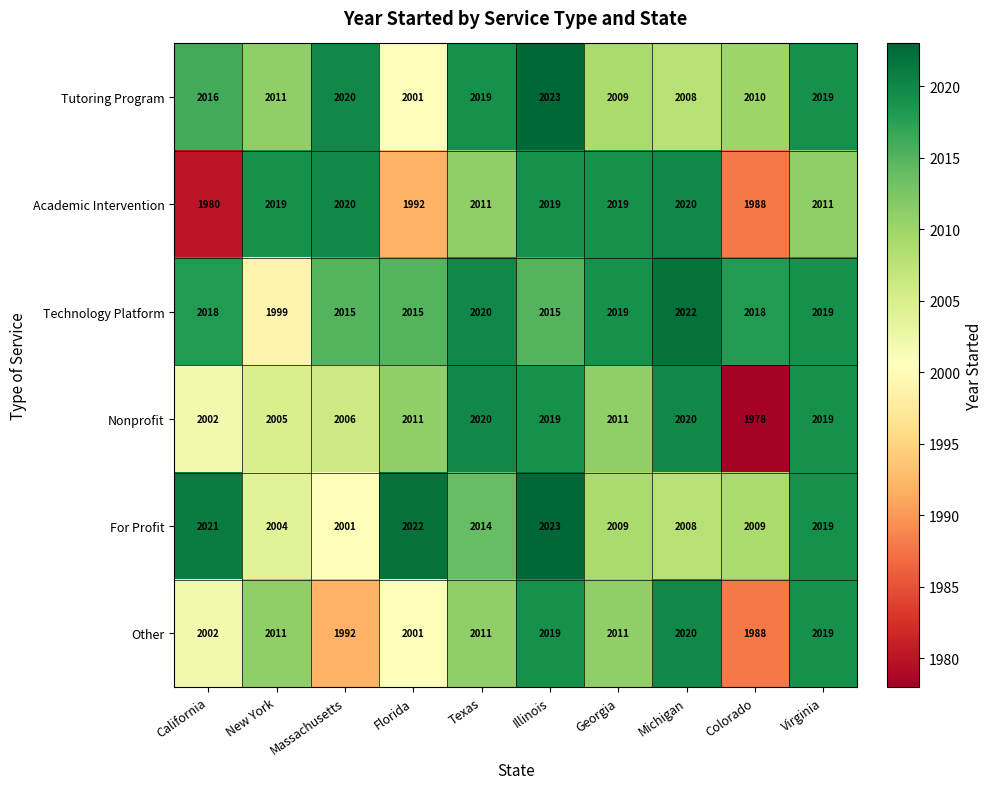

What is the total value across all series at Virginia?

12106